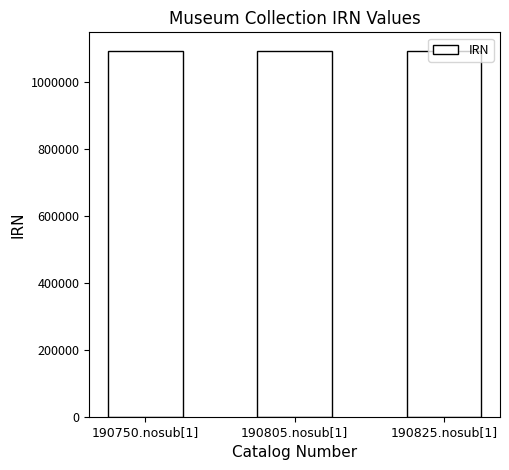

What is the value of the 2nd bar from the left?

1094717